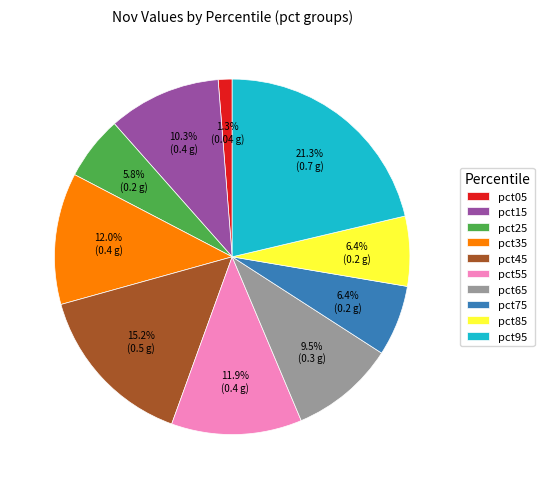

Does pct85 account for over 50% of the chart?

No